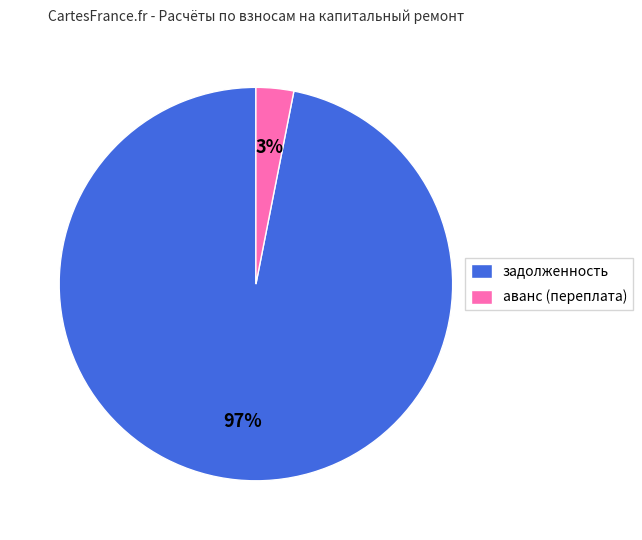

Which has a higher value, задолженность or аванс (переплата)?

задолженность